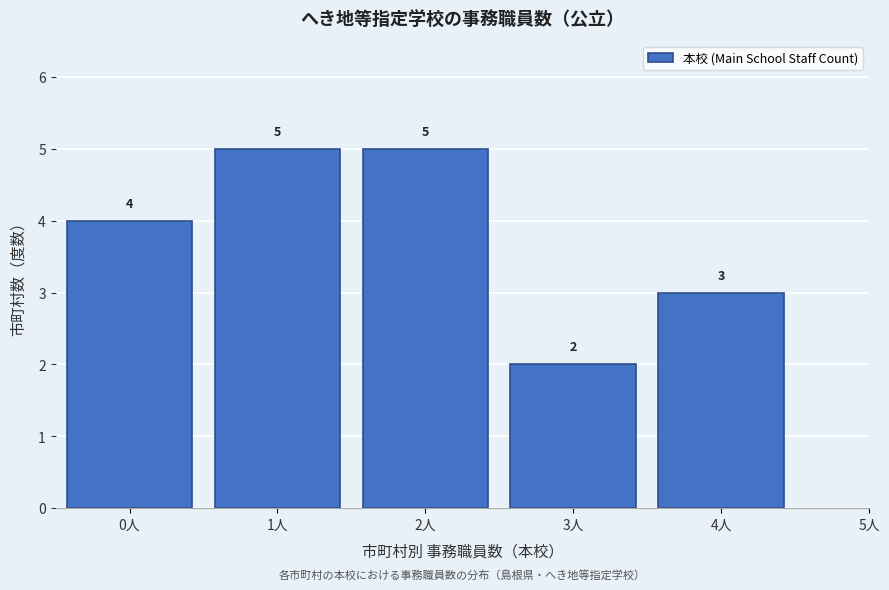

Reading left to right, extract all data points from this chart.

0人=4	1人=5	2人=5	3人=2	4人=3